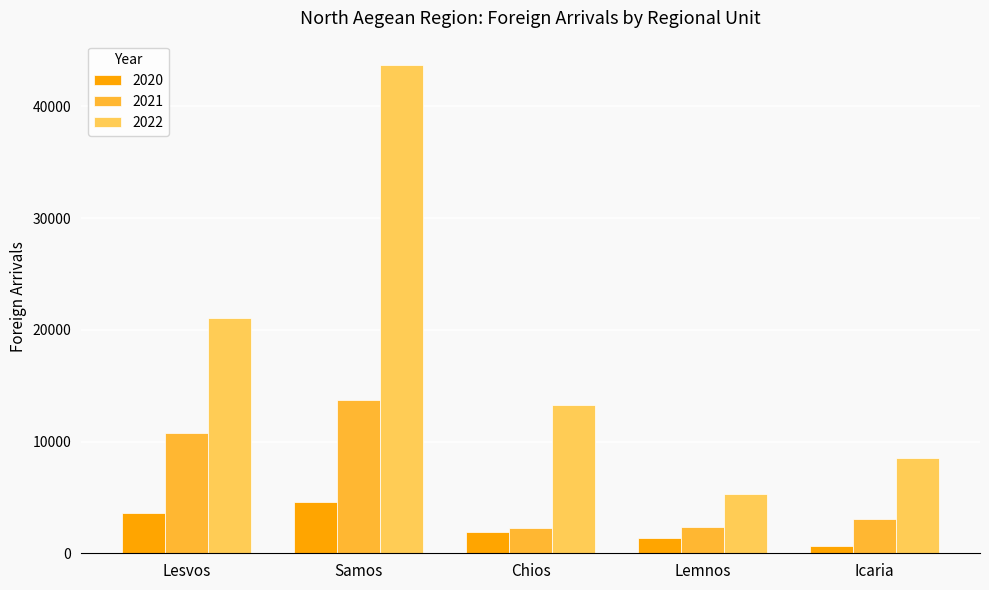

Is it true that 2022 equals 5287 at Lemnos?

True